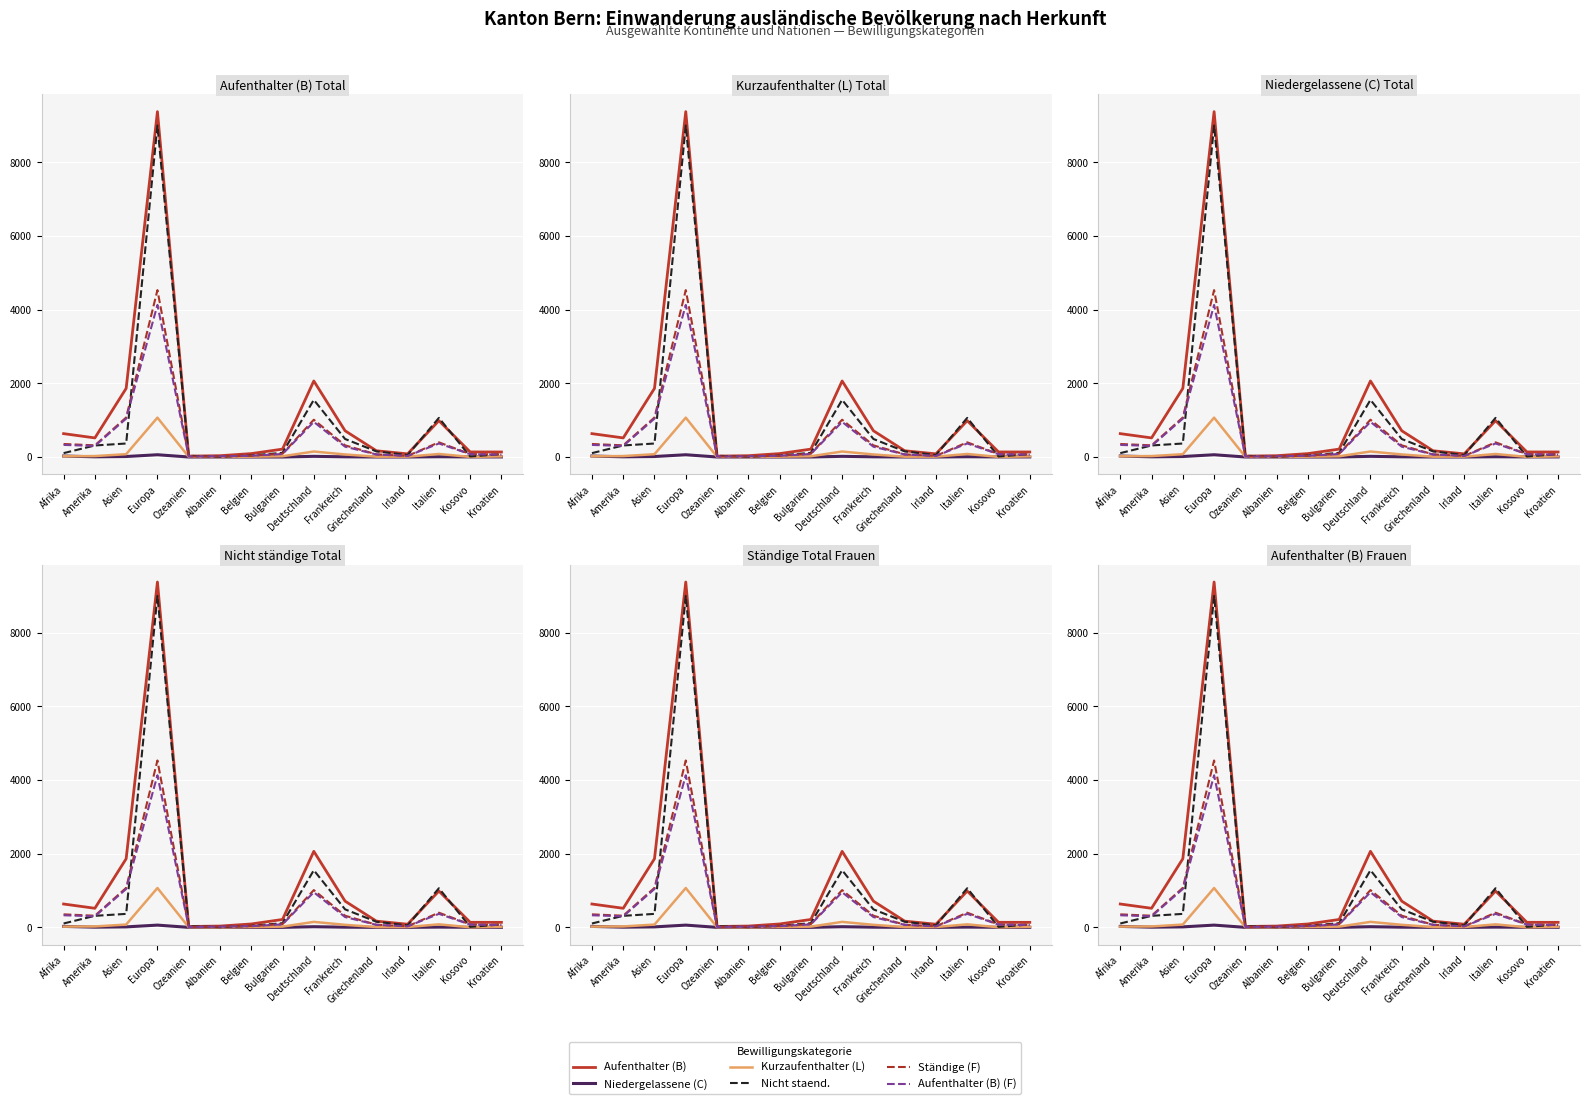

At which label is Kurzaufenthalter (L) closest to 534?

Deutschland